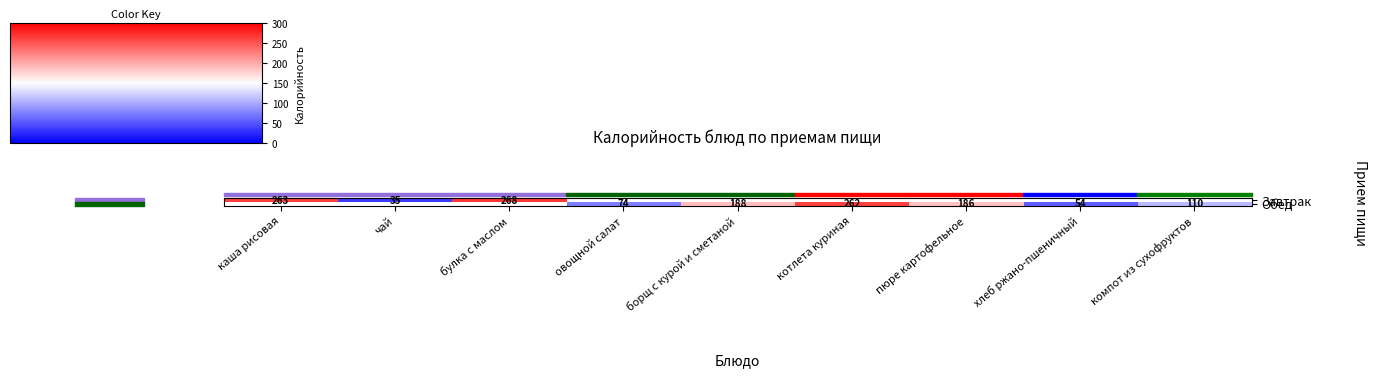

Is it true that Обед equals 159 at котлета куриная?

False